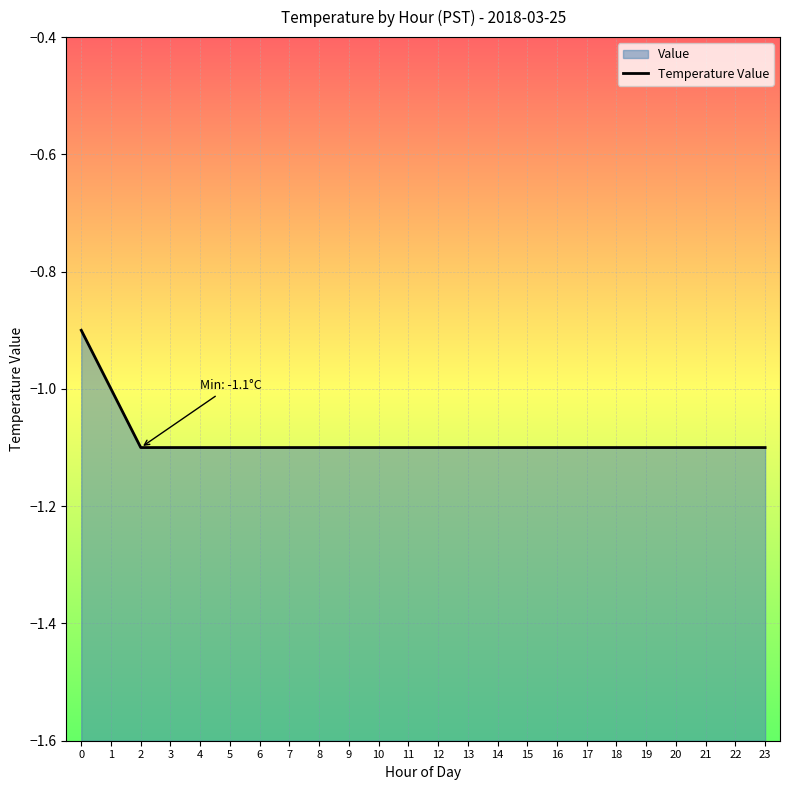

Between 12 and 16, which is larger?

12